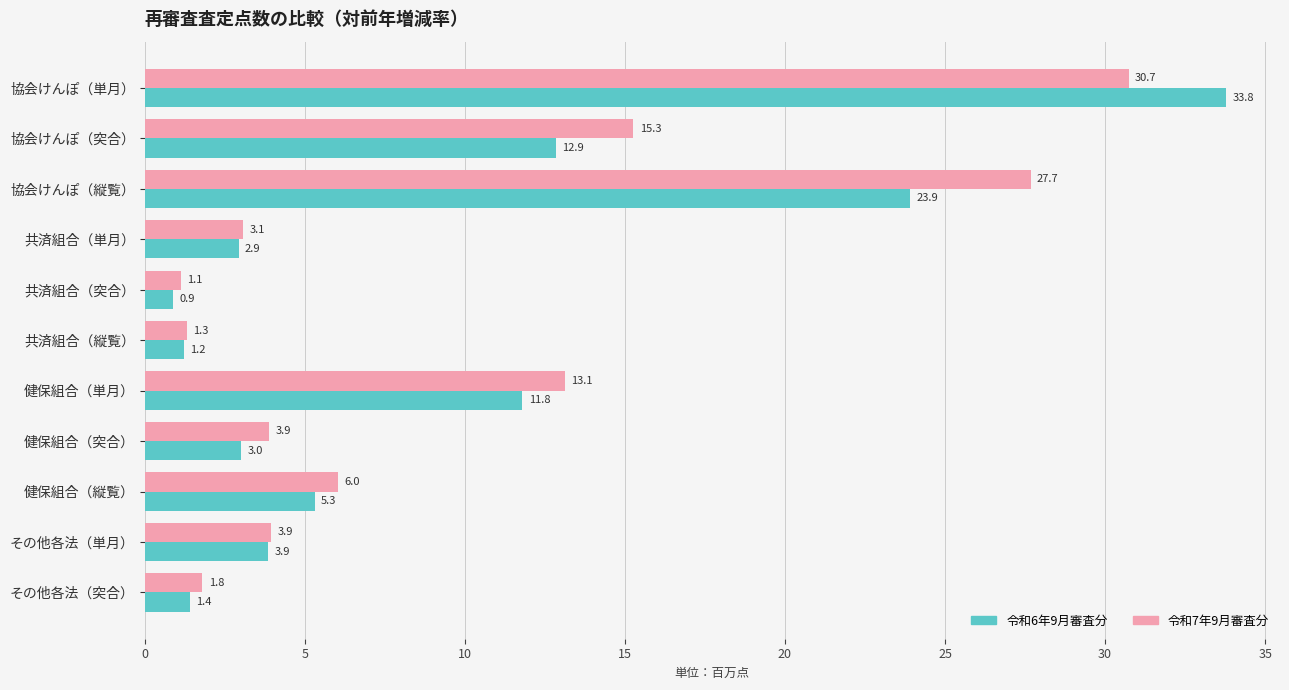

How many series are shown in this chart?

2